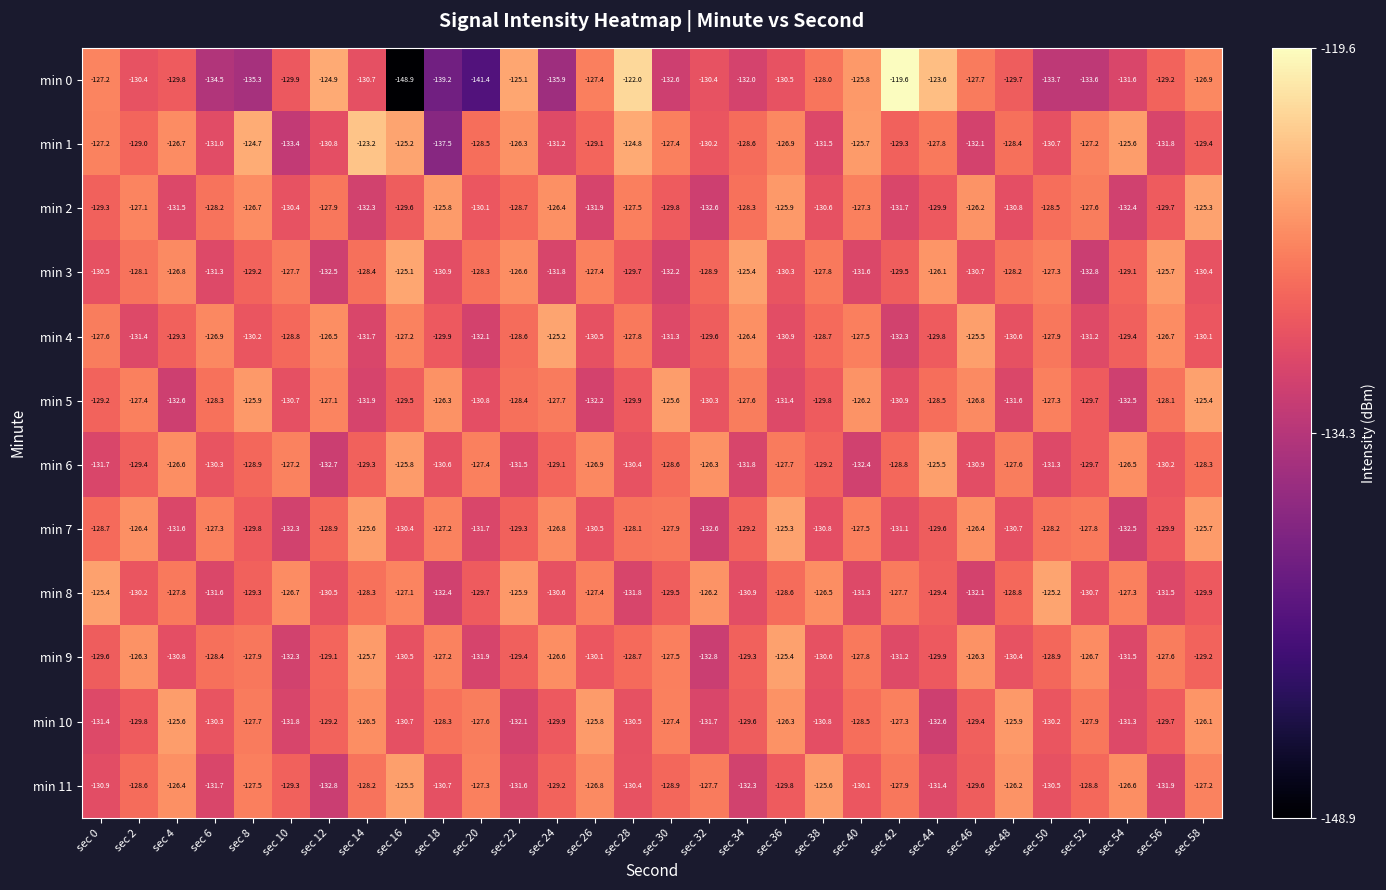

At sec 16, list the series in order from largest to smallest.

min 3, min 1, min 11, min 6, min 8, min 4, min 5, min 2, min 7, min 9, min 10, min 0